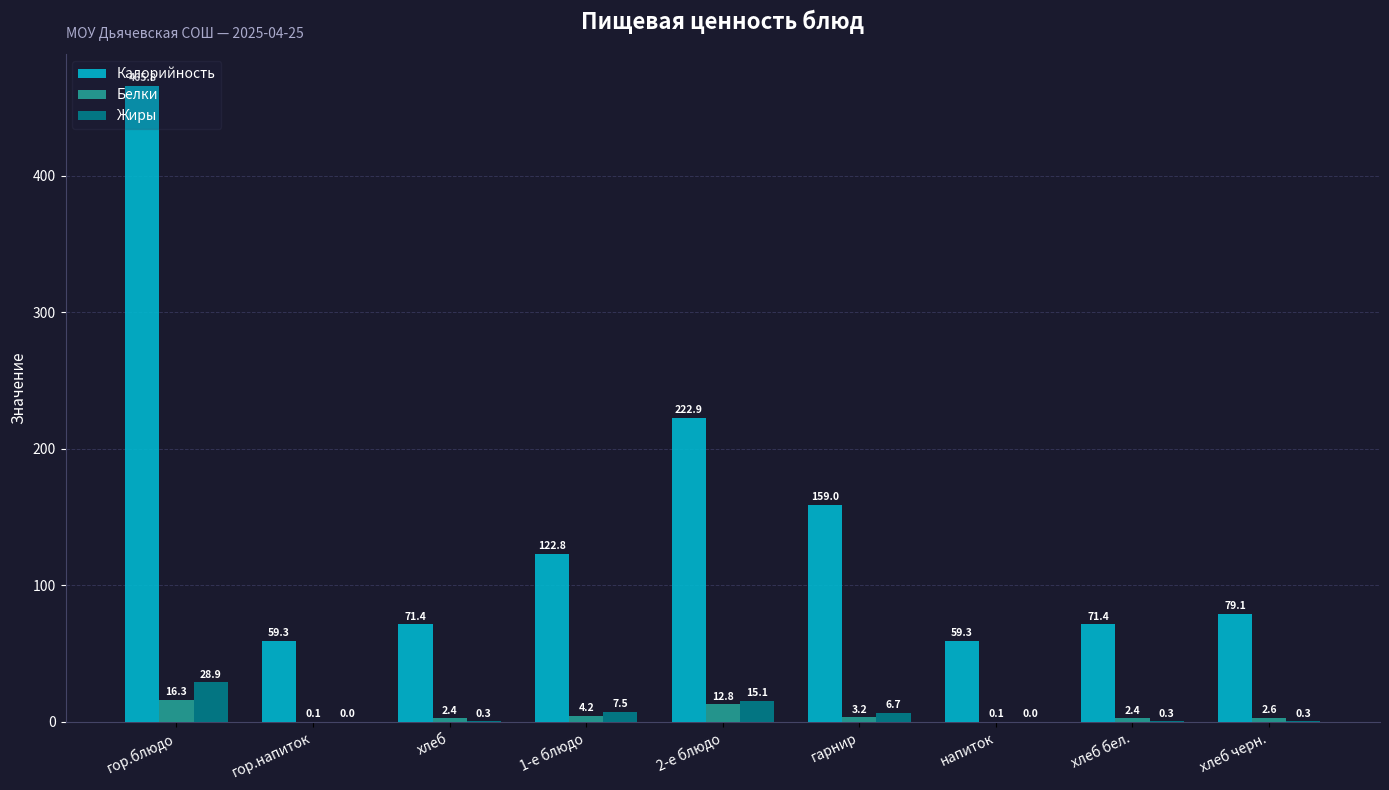

What is the difference between the Жиры values at хлеб and напиток?

0.3